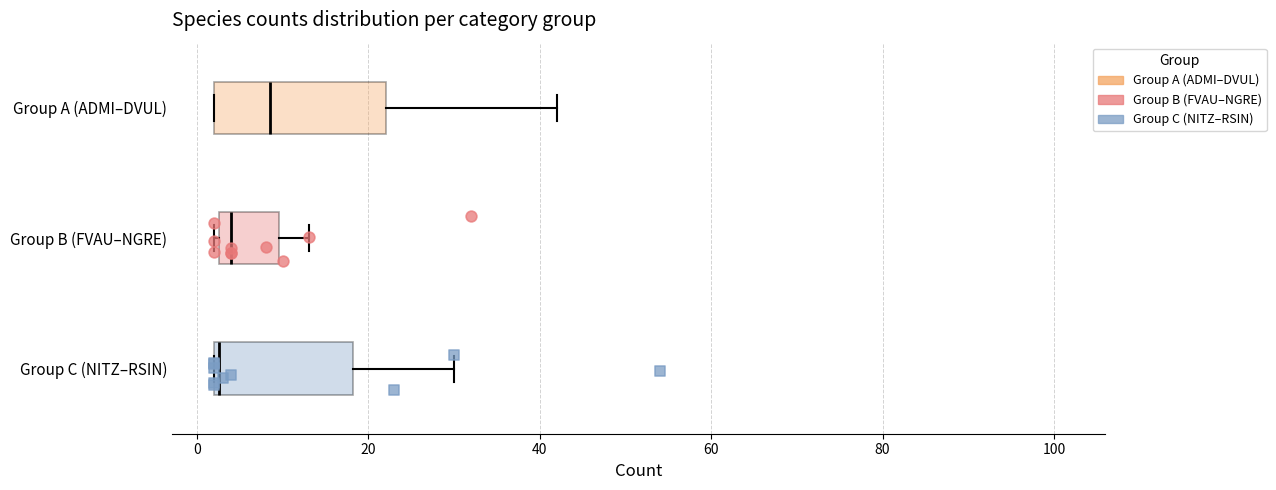

Reading bottom to top, read every box against the x-axis: the position of its median line, the range the box covers, and the ends of its whiskers. The values are not printed on the chart, so give them approximately, as read against the axis.

Group C (NITZ–RSIN): median 2, box 2 to 18, whiskers 2 to 30
Group B (FVAU–NGRE): median 4, box 2 to 10, whiskers 2 to 14
Group A (ADMI–DVUL): median 8, box 2 to 22, whiskers 2 to 42